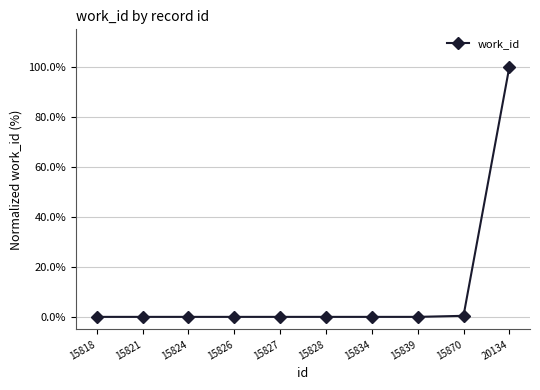

What is the change in value from 15839 to 20134?

+1.0